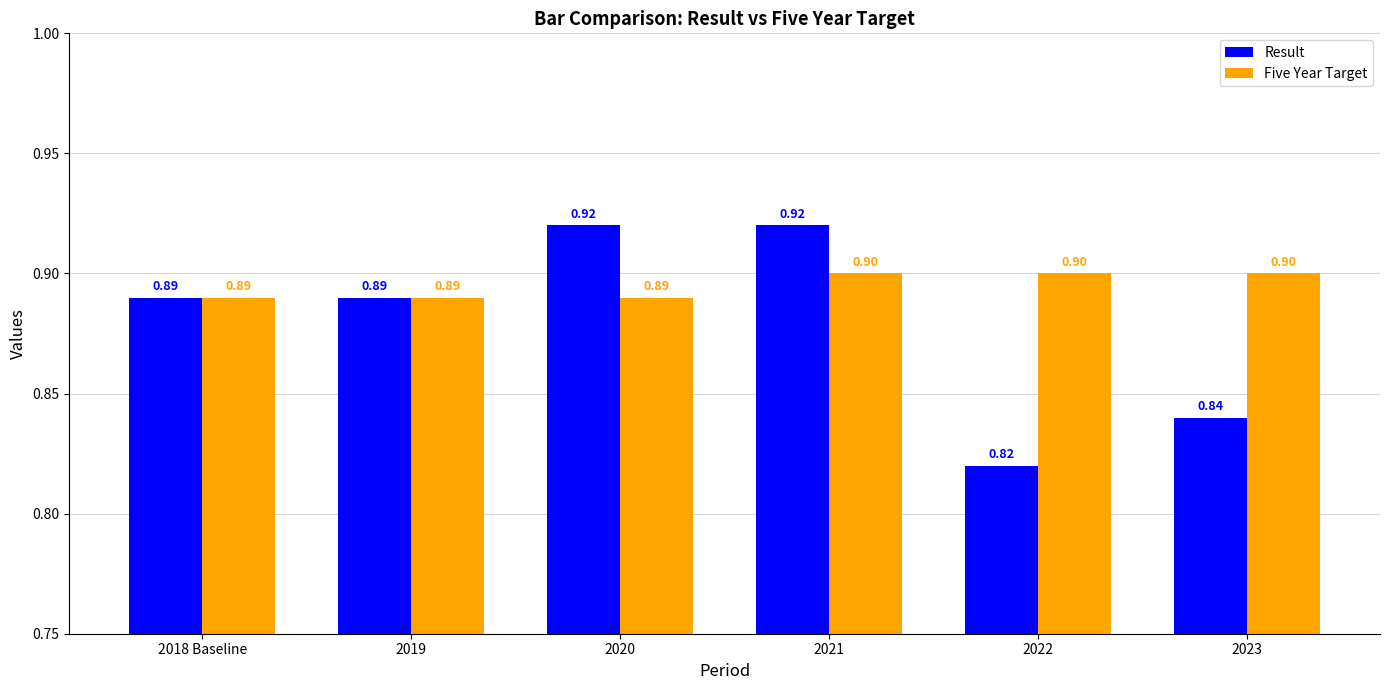

Is it true that Result equals 0.9 at 2021?

True